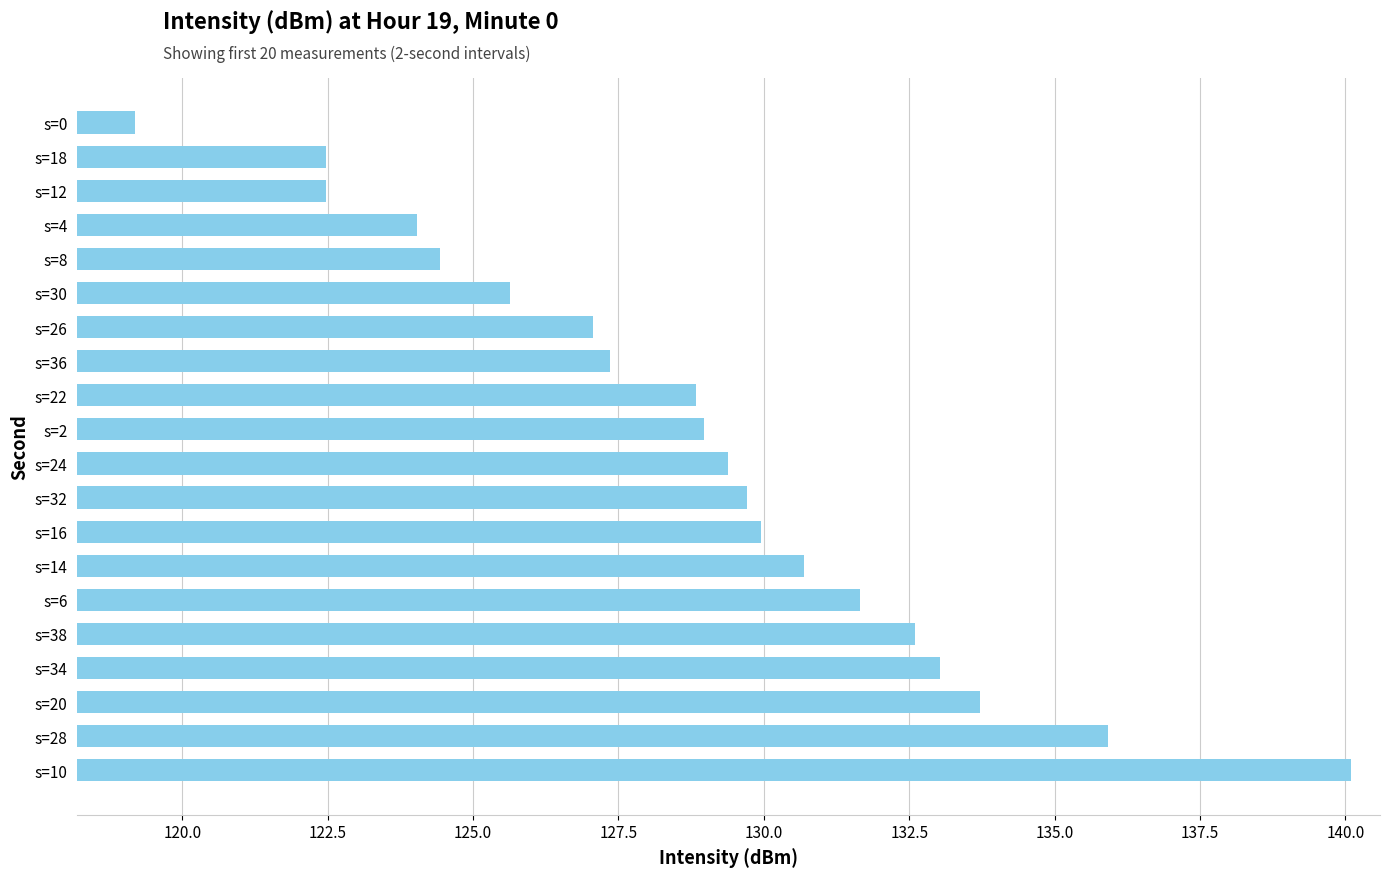

Reading bottom to top, list all the values displayed in this chart.

s=10=140.1	s=28=135.9	s=20=133.7	s=34=133.0	s=38=132.6	s=6=131.7	s=14=130.7	s=16=129.9	s=32=129.7	s=24=129.4	s=2=129.0	s=22=128.8	s=36=127.3	s=26=127.1	s=30=125.6	s=8=124.4	s=4=124.0	s=12=122.5	s=18=122.5	s=0=119.2